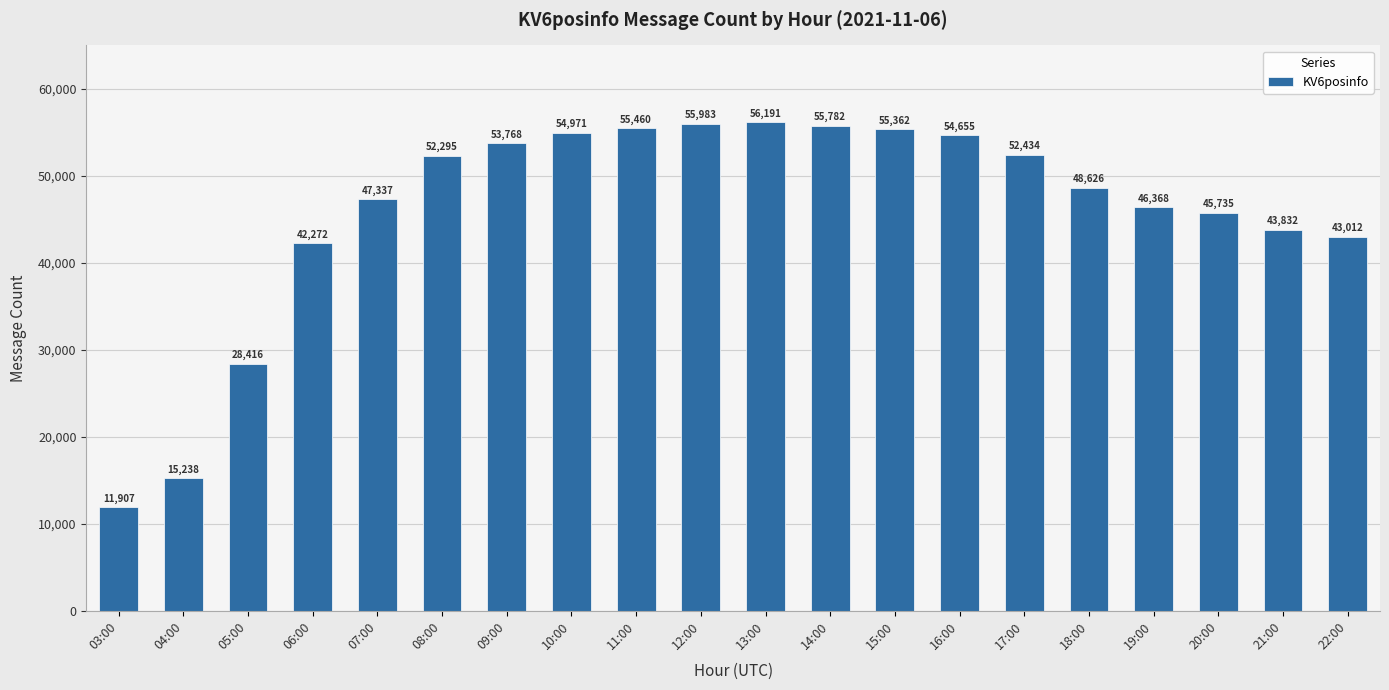

What is the average value?

45982